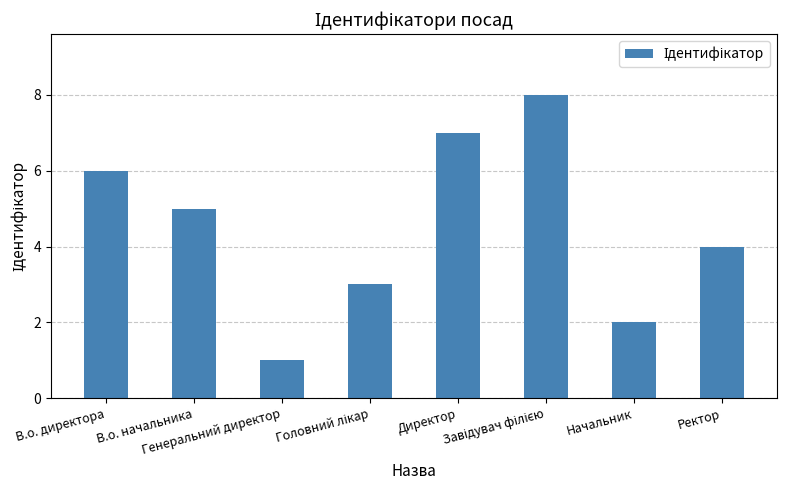

What is the maximum value shown in the chart?

8